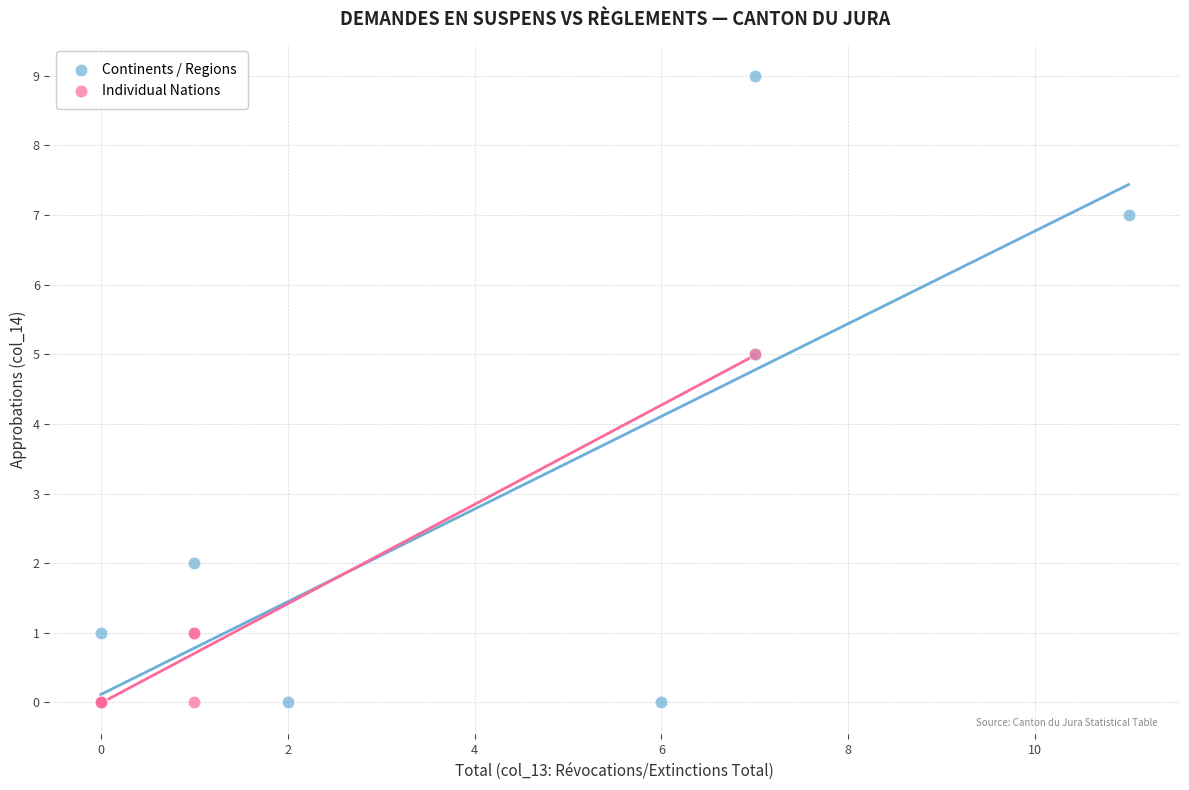

What are all the series names shown in the legend?

Continents / Regions, Individual Nations